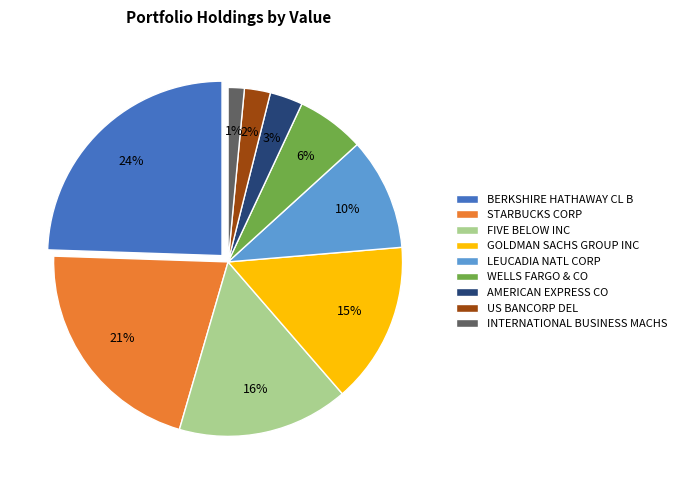

To the nearest percent, what is the difference between the FIVE BELOW INC and STARBUCKS CORP slice percentages?

5%